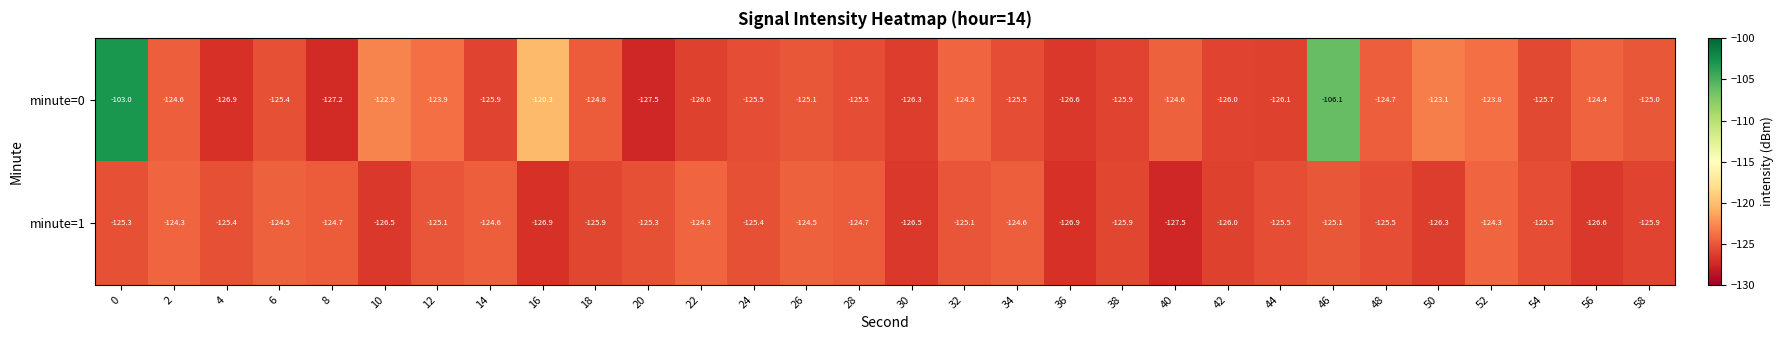

Read the minute=1 value at 54.

-125.5